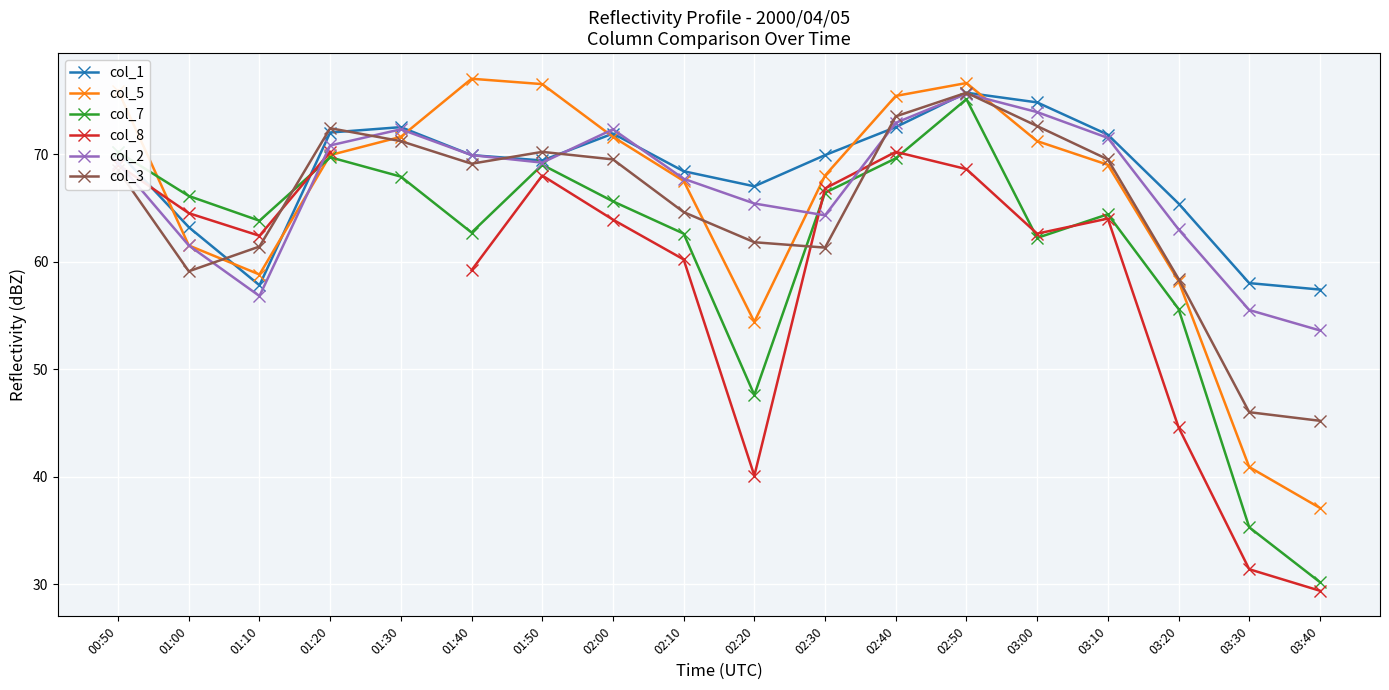

Read the col_8 value at 03:30.

31.4